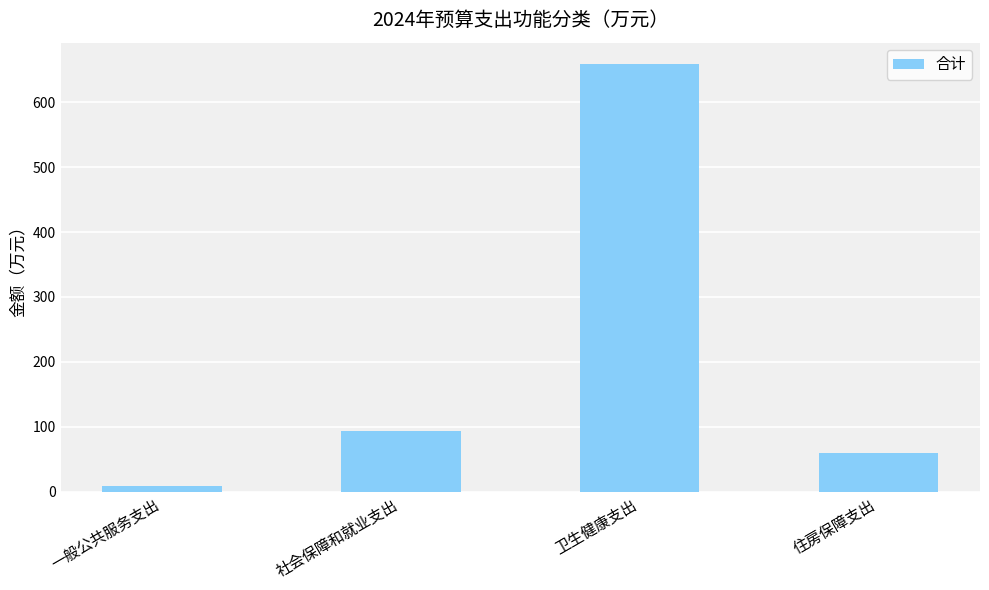

What is the sum of all values?

822.3